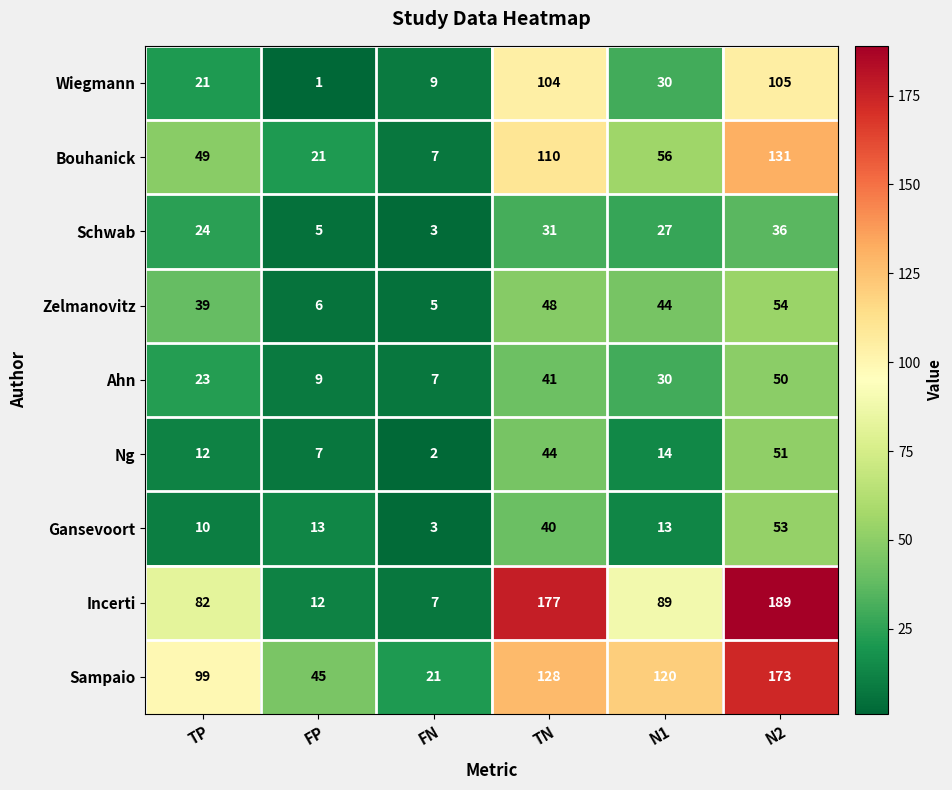

At which category is the sum across all series the highest?

N2